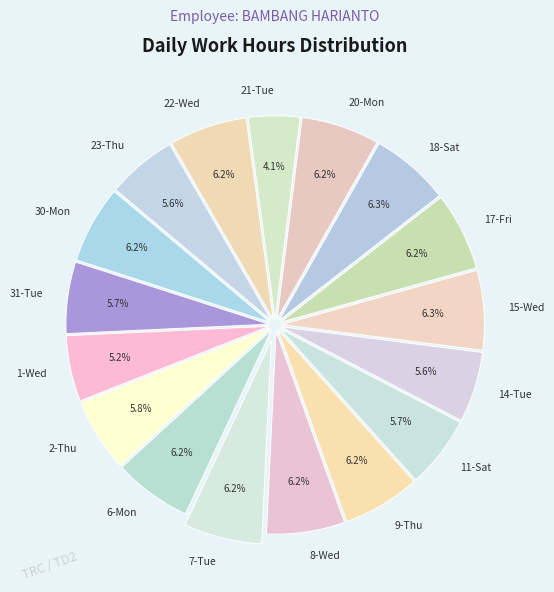

Which category has the smallest portion of the pie?

21-Tue